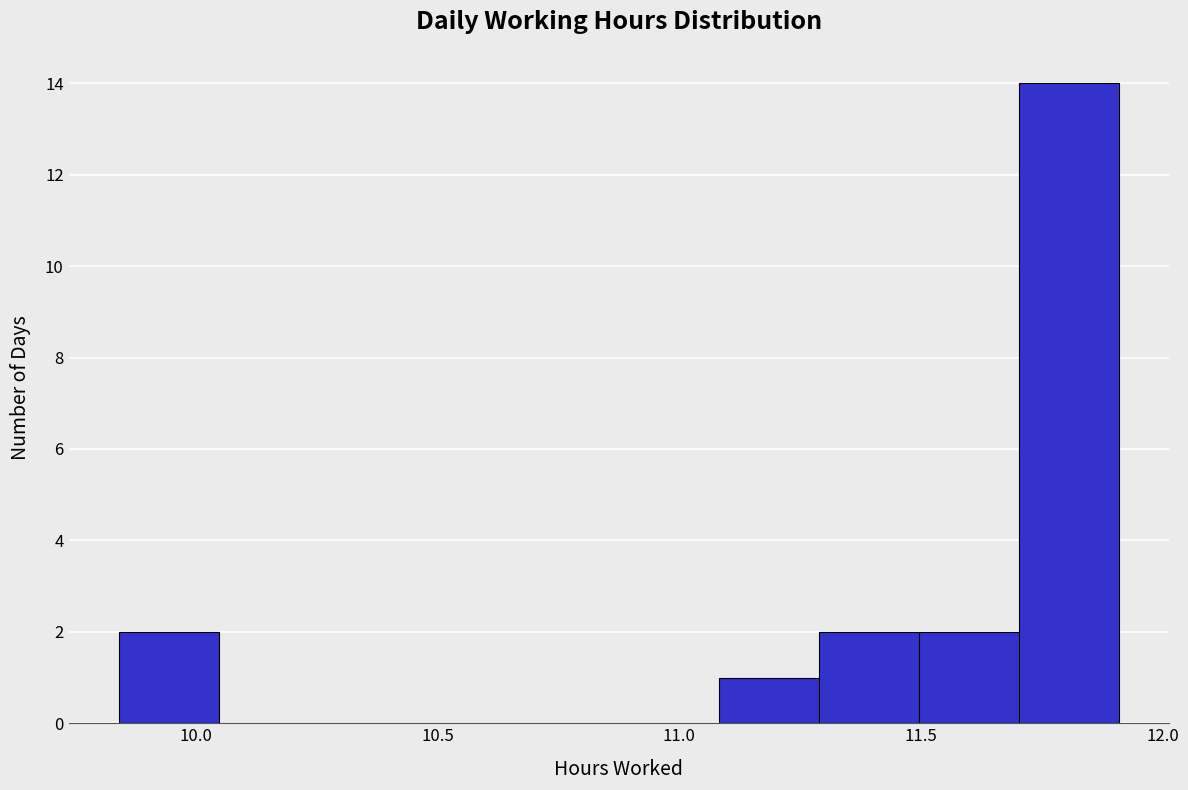

Which range on the x-axis has the tallest bar?

11.70 to 11.90